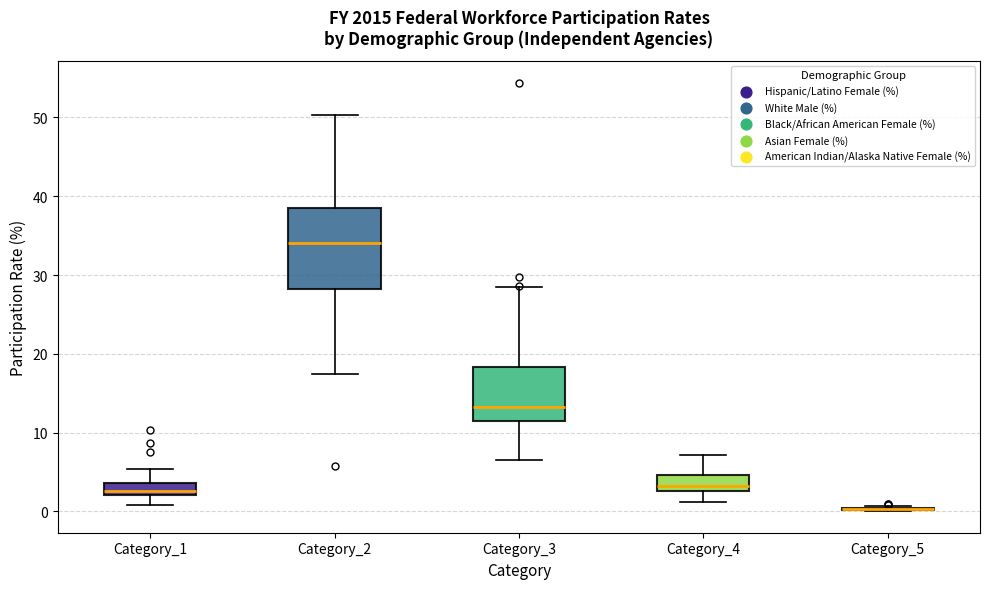

Reading left to right, transcribe this box plot: for each box, give where its median line is, the range the box spans, and where its two whiskers end, as read against the y-axis. The values are not printed on the chart, so give them approximately, as read against the axis.

Category_1: median 3, box 2 to 4, whiskers 1 to 5
Category_2: median 34, box 28 to 39, whiskers 17 to 50
Category_3: median 13, box 11 to 18, whiskers 7 to 28
Category_4: median 3 (just above the box's lower edge), box 3 to 5, whiskers 1 to 7
Category_5: box collapsed to a line at 0, whiskers 0 to 1